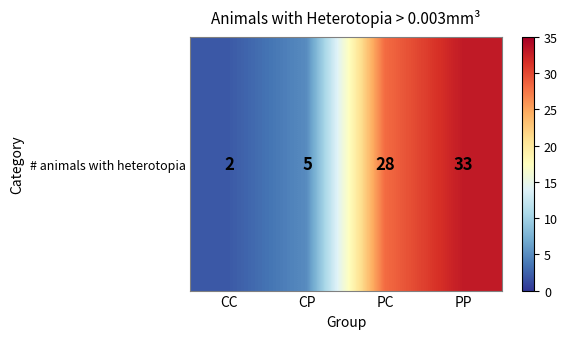

List the labels in order of value, largest first.

PP, PC, CP, CC